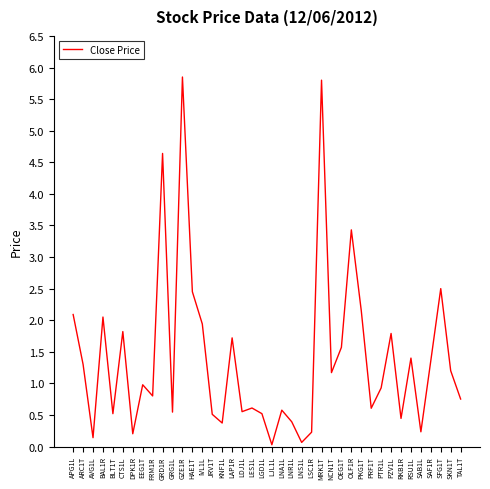

Read the value at AVG1L.

0.1